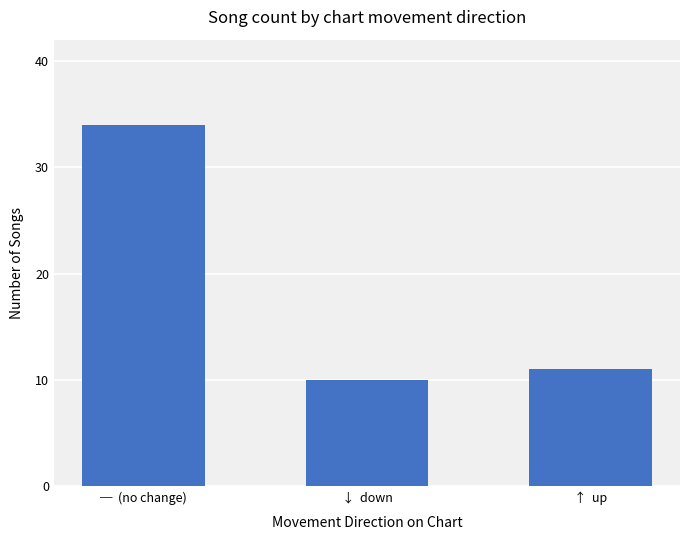

The value at ↓  down is 3. True or false?

False